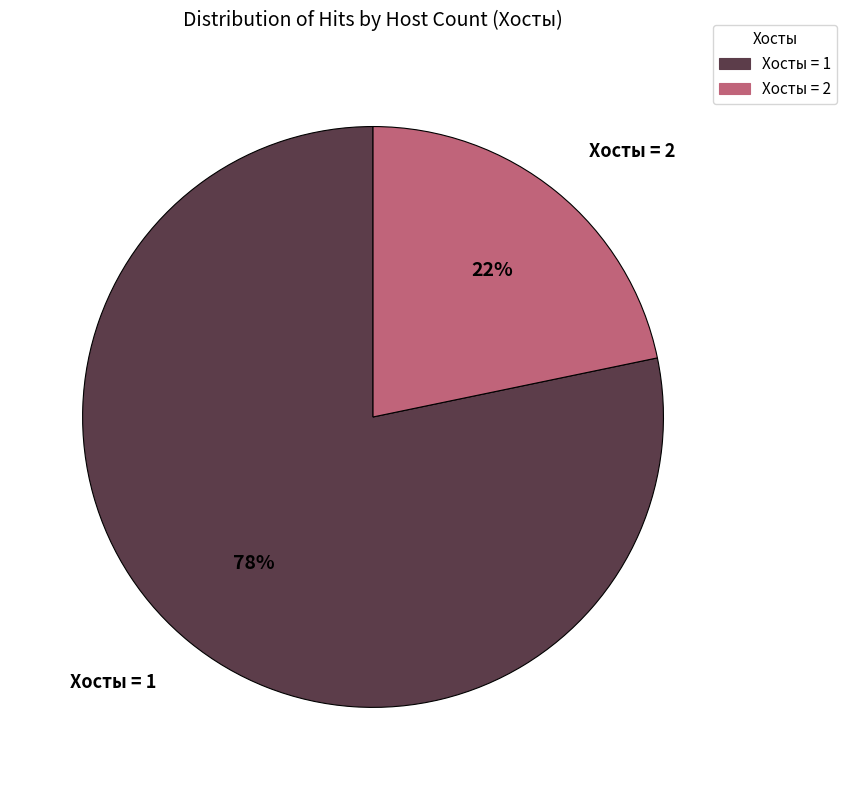

True or false: Хосты = 1 accounts for 85% of the total.

False